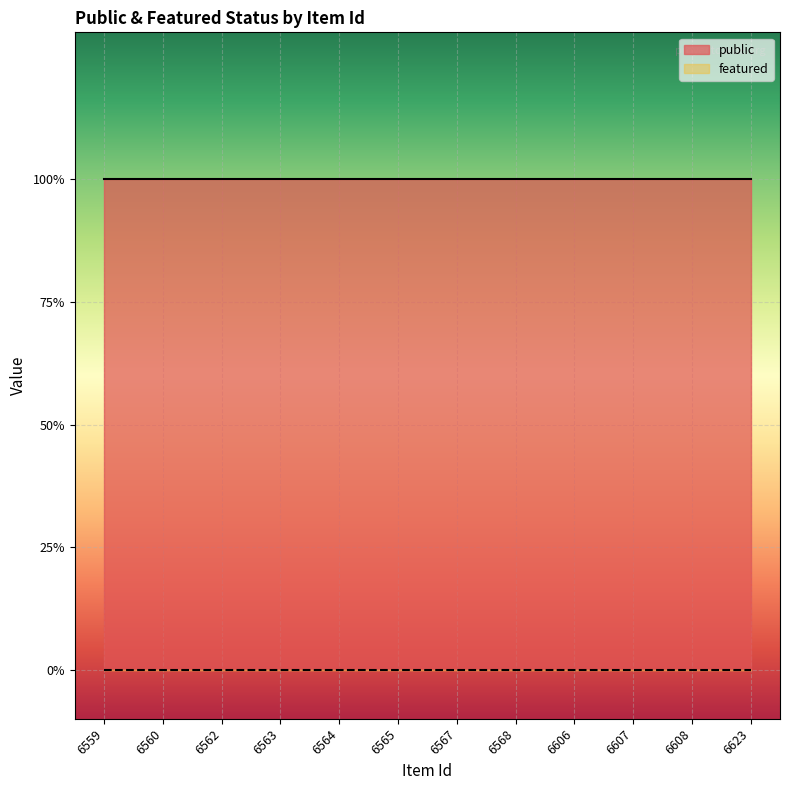

The value of public at 6608 is 1. True or false?

True